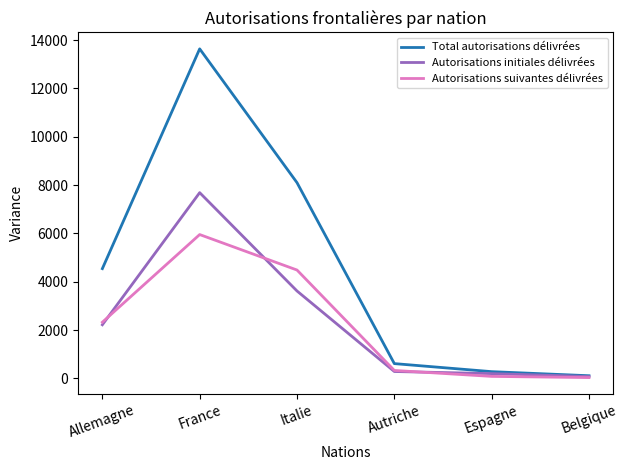

True or false: Autorisations initiales délivrées has a value of 283 at Autriche.

True